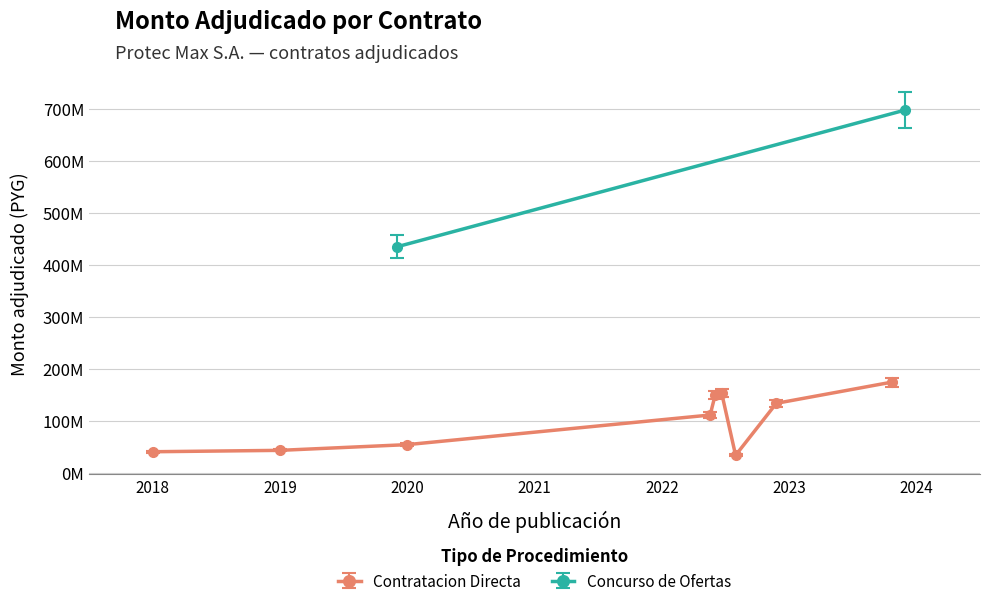

Is this an area chart (filled region under the line)?

No